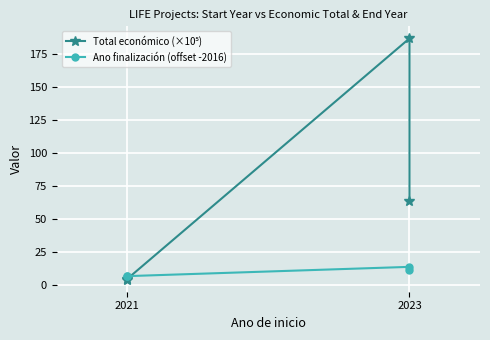

Between 2021 and 2023, which series saw the biggest shift?

Total económico (×10⁵)